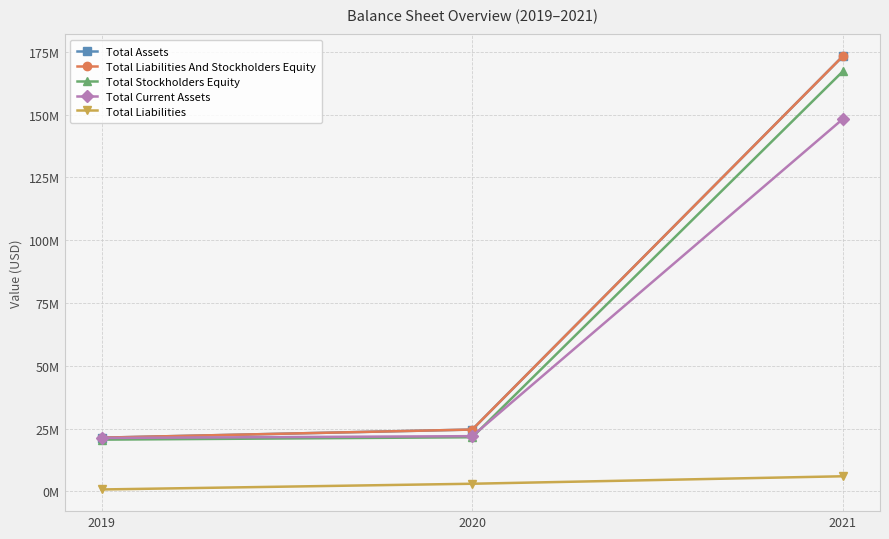

Does the chart have visible grid lines?

Yes